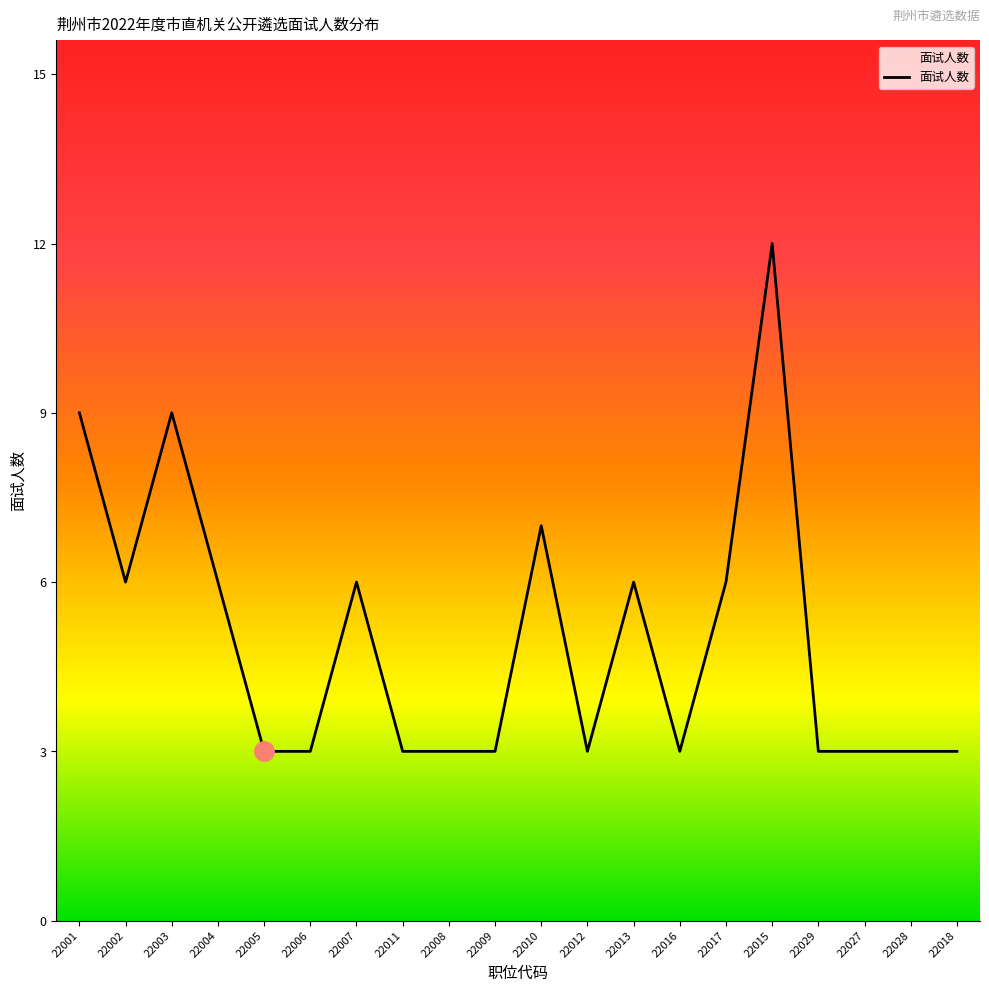

True or false: the data shows 4 at 22029.

False